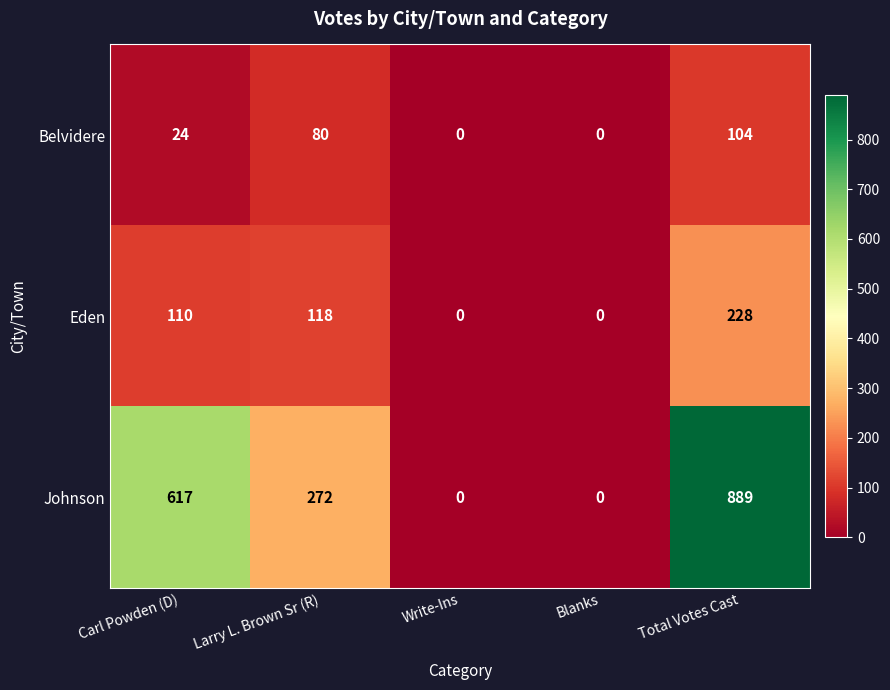

At which label is Johnson closest to 444?

Larry L. Brown Sr (R)